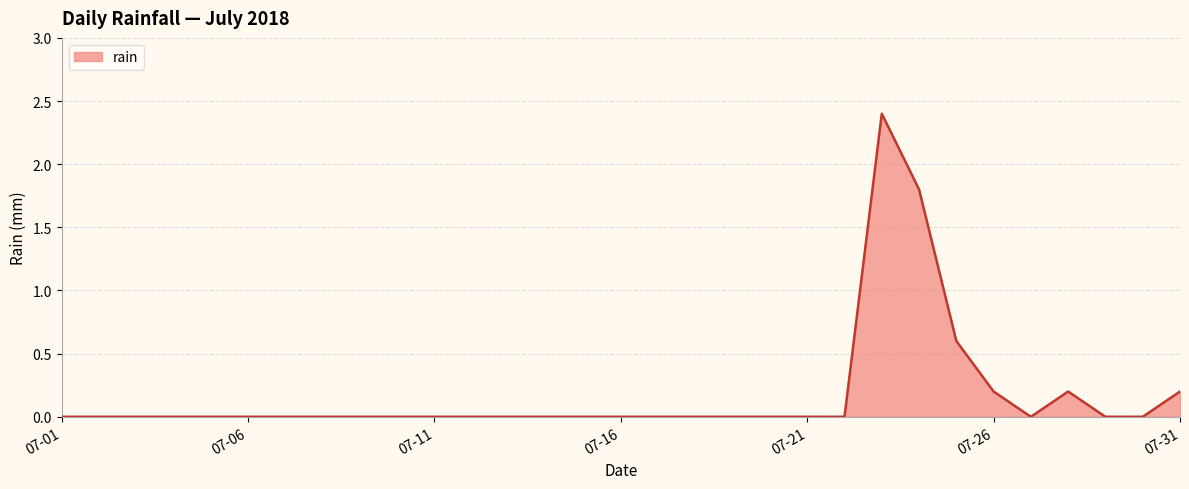

What is the difference between the maximum and minimum values?

2.4